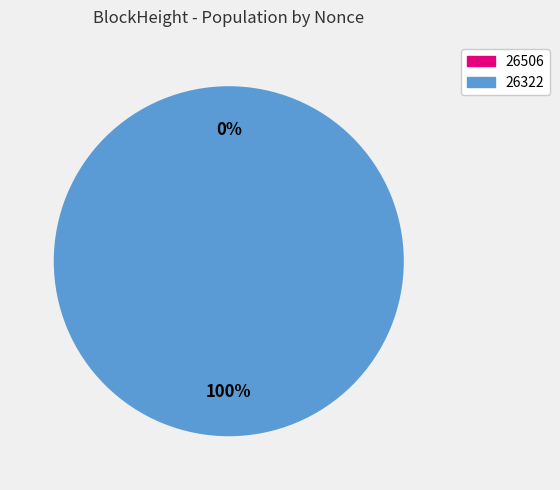

Is it true that 26322 is 94% of the pie?

False